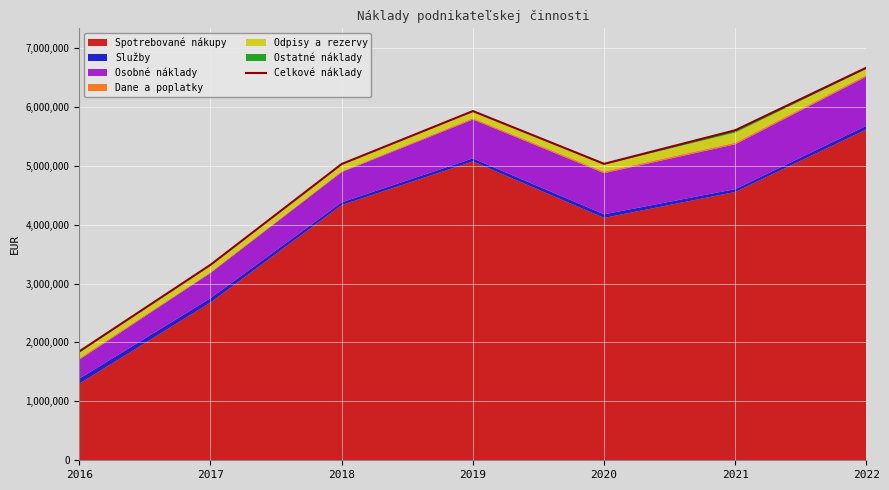

List the labels in order of value, largest first.

2022, 2019, 2021, 2020, 2018, 2017, 2016